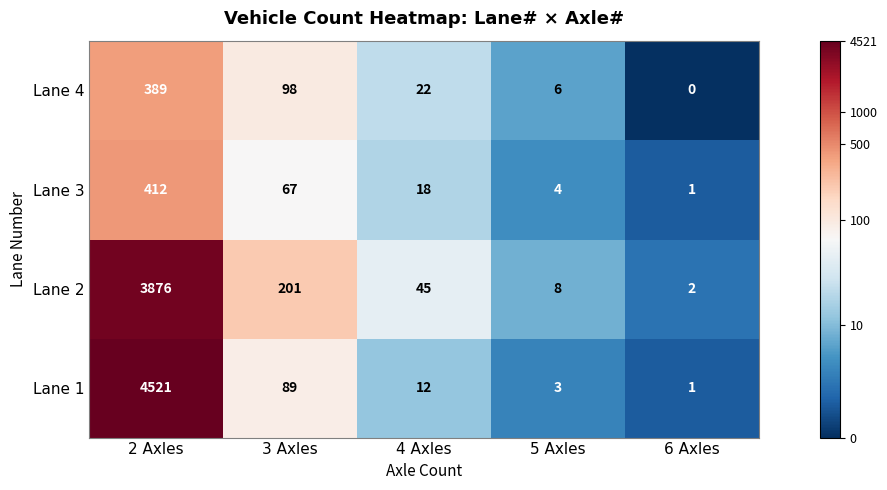

How many values in the Lane 1 series are below 12?

2